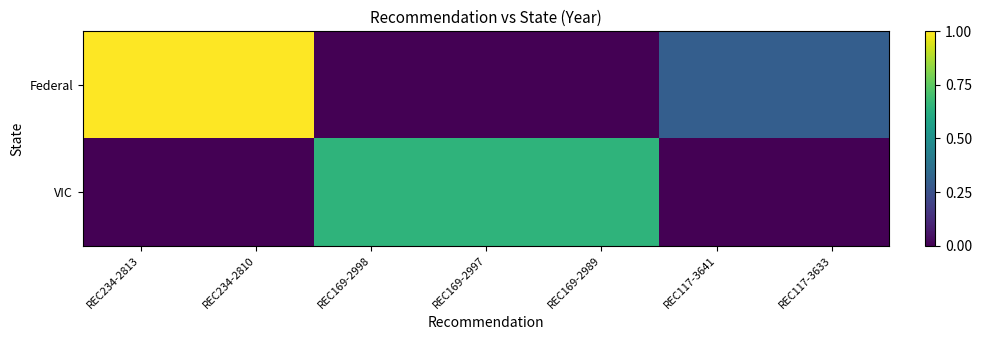

Reading right to left, list all the values displayed in this chart.

Federal: REC117-3633=0.3	REC117-3641=0.3	REC169-2989=0.0	REC169-2997=0.0	REC169-2998=0.0	REC234-2810=1.0	REC234-2813=1.0
VIC: REC117-3633=0.0	REC117-3641=0.0	REC169-2989=0.6	REC169-2997=0.6	REC169-2998=0.6	REC234-2810=0.0	REC234-2813=0.0